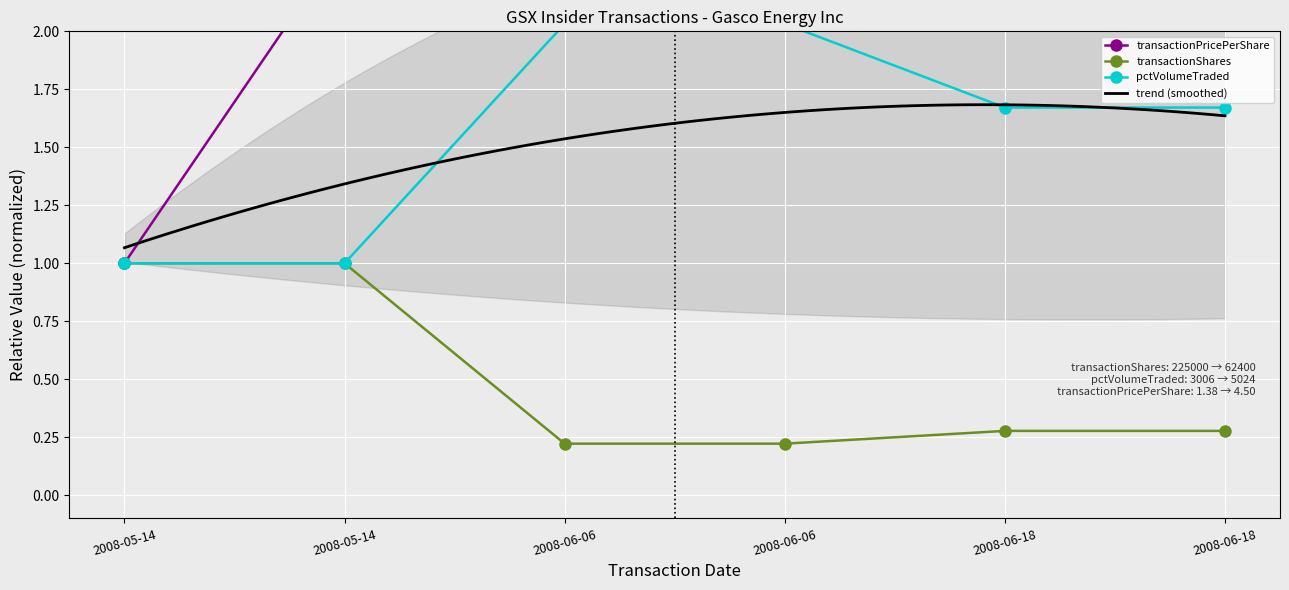

What is the label of the 3rd point from the right?

2008-06-06